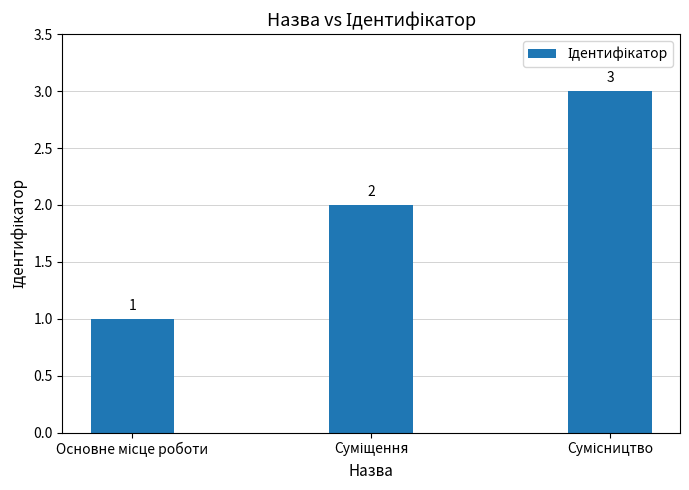

What is the greatest value displayed?

3